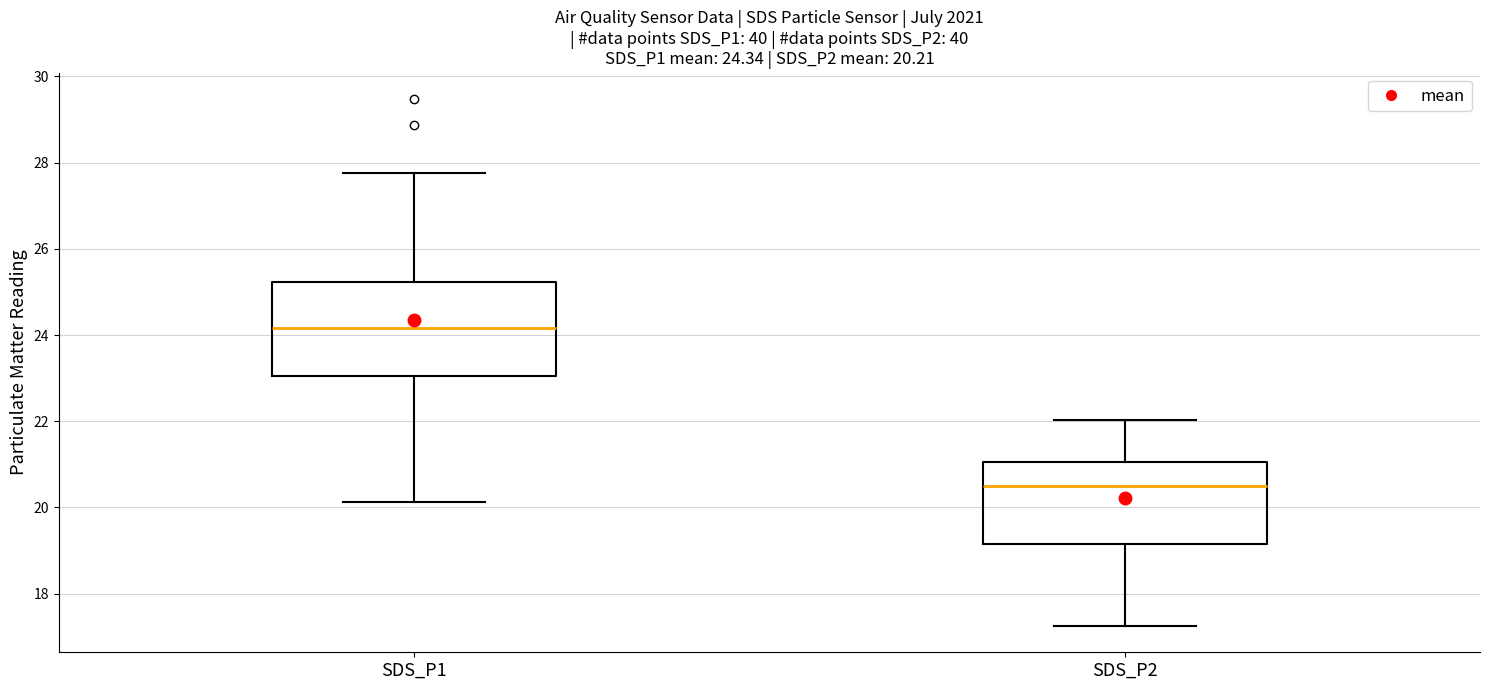

Which box's median line is the highest?

SDS_P1